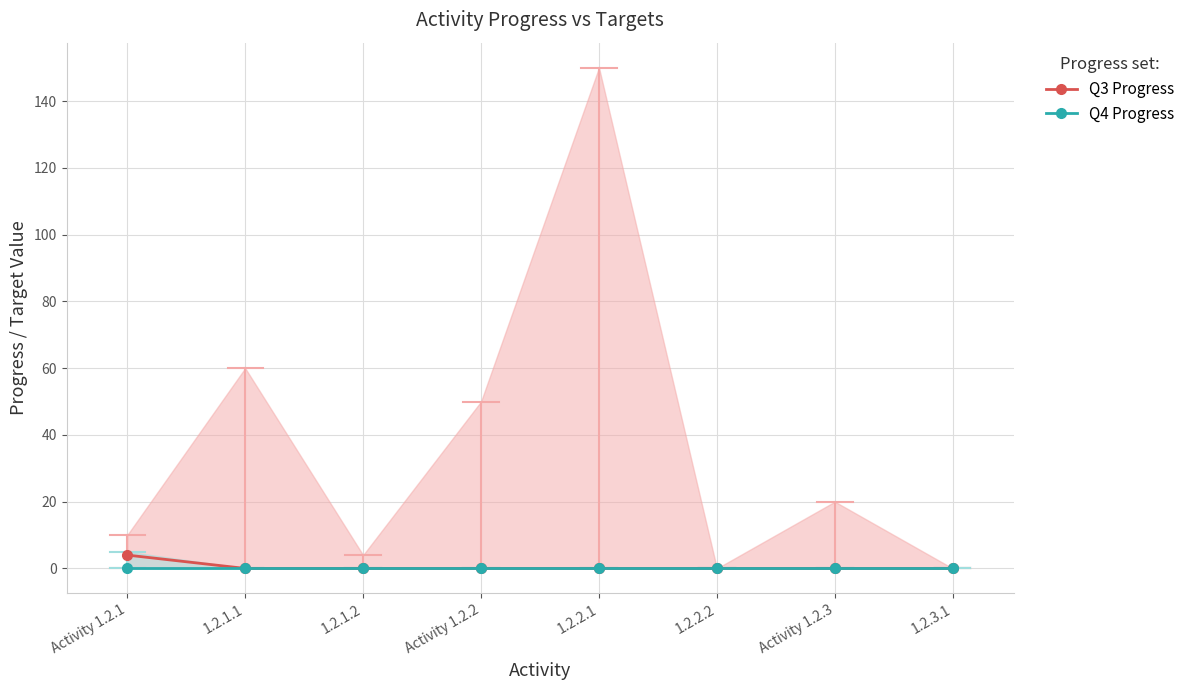

True or false: Q3 Progress and Q4 Progress intersect in this chart.

False